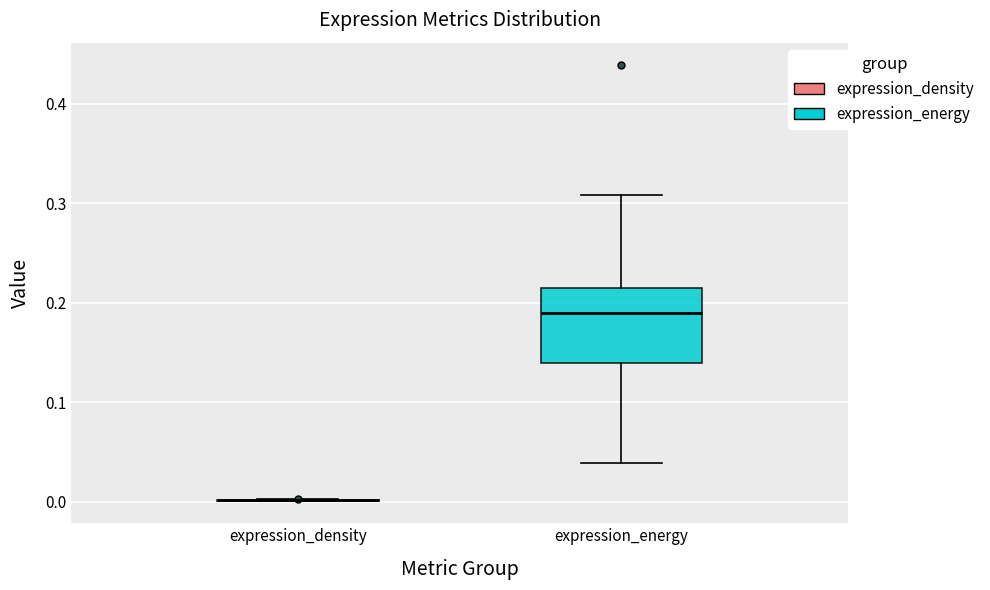

Where does the lower whisker of the box for expression_energy end on the y-axis? The values are not printed on the chart, so give them approximately, as read against the axis.

0.04